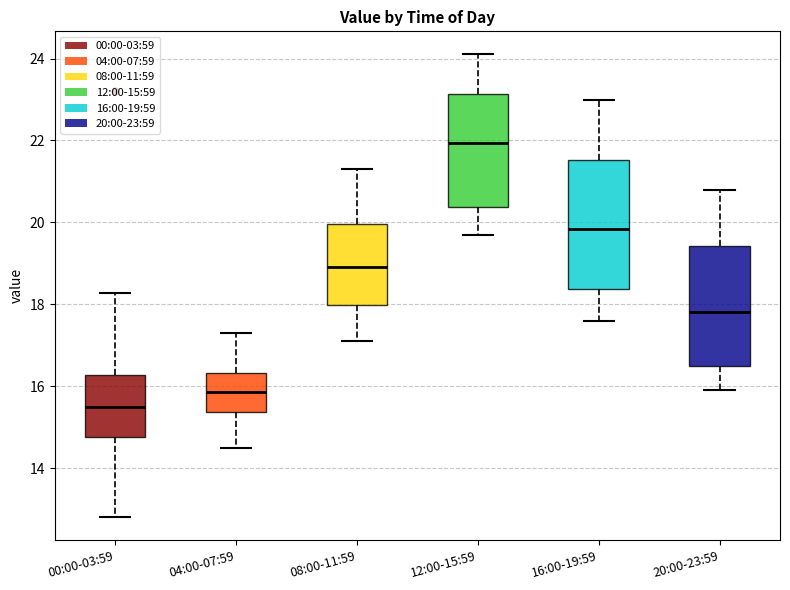

Reading left to right, read every box against the y-axis: the position of its median line, the range the box covers, and the ends of its whiskers. The values are not printed on the chart, so give them approximately, as read against the axis.

00:00-03:59: median 15.6, box 14.8 to 16.2, whiskers 12.8 to 18.2
04:00-07:59: median 15.8, box 15.4 to 16.4, whiskers 14.6 to 17.4
08:00-11:59: median 19.0, box 18.0 to 20.0, whiskers 17.2 to 21.4
12:00-15:59: median 22.0, box 20.4 to 23.2, whiskers 19.8 to 24.2
16:00-19:59: median 19.8, box 18.4 to 21.6, whiskers 17.6 to 23.0
20:00-23:59: median 17.8, box 16.6 to 19.4, whiskers 16.0 to 20.8